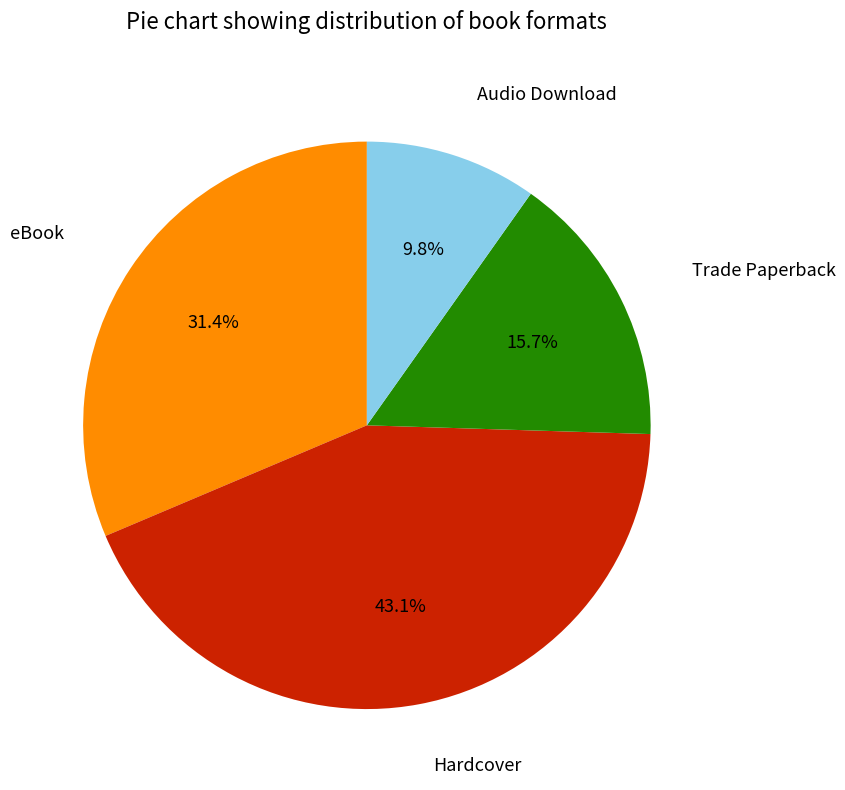

Does any single category account for the majority?

No